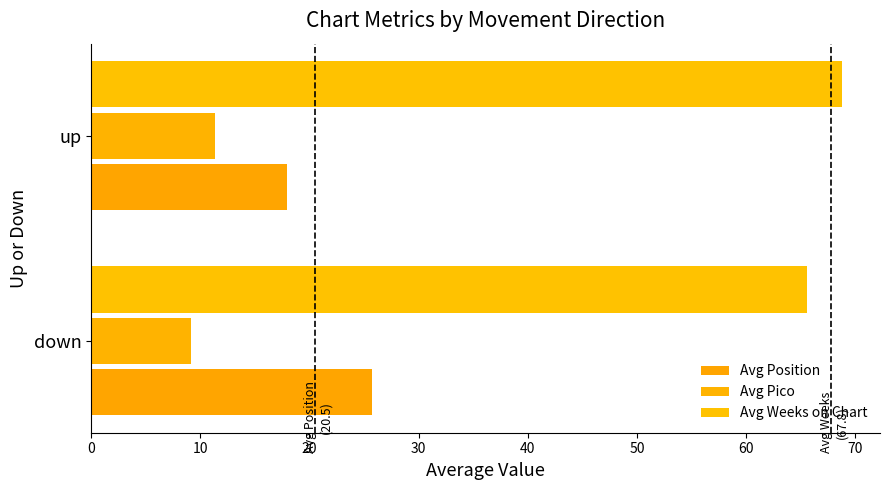

How many values in the Avg Weeks on Chart series exceed 68?

1